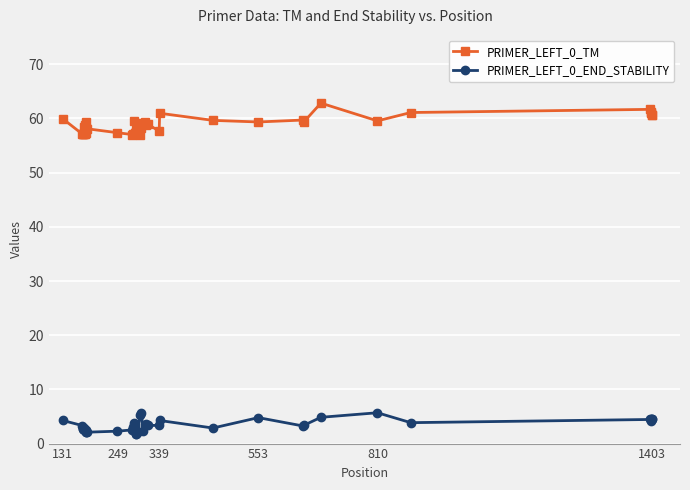

At how many categories does at least one series exceed 49?

40